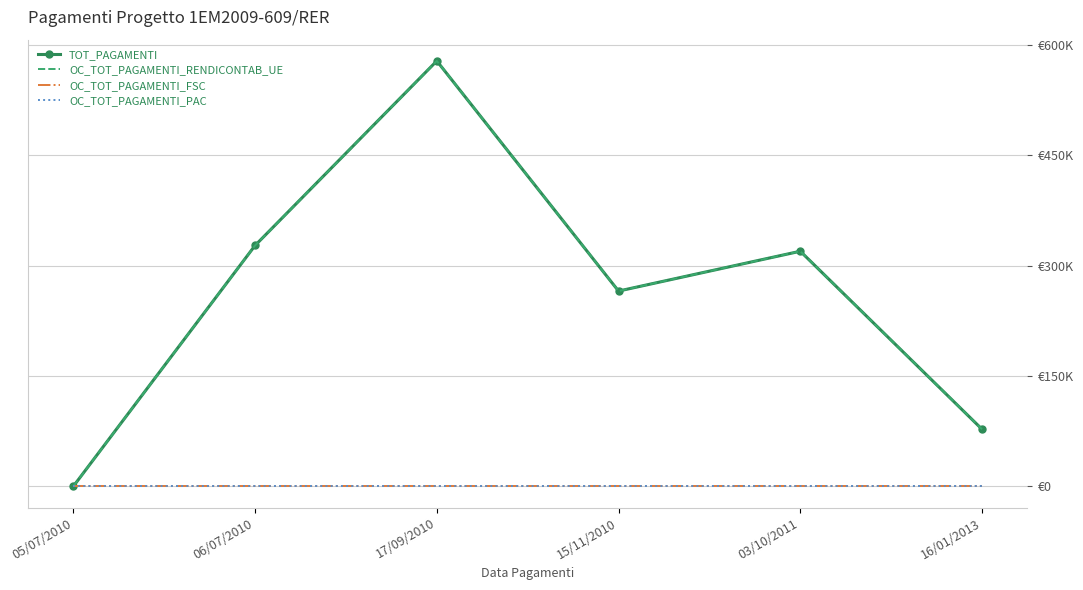

What is the label of the 5th point from the right?

06/07/2010